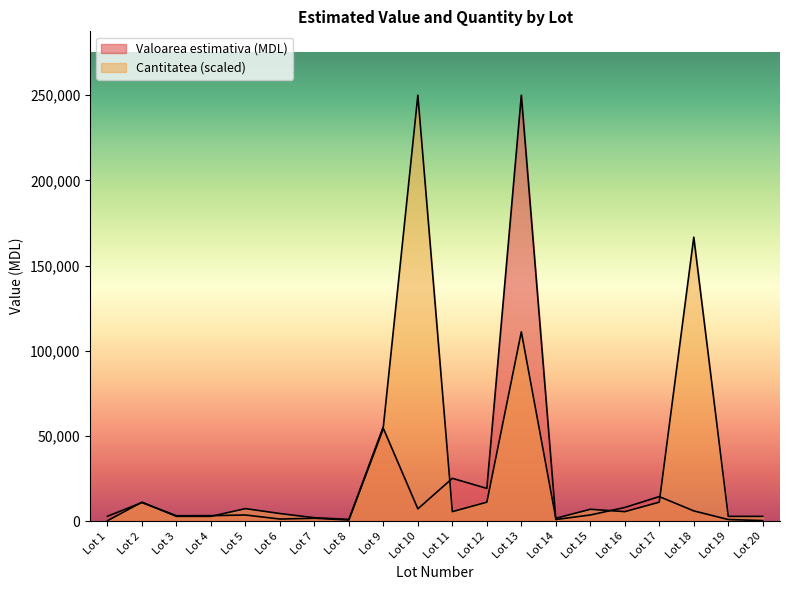

Which category has the highest value across all series?

Lot 13